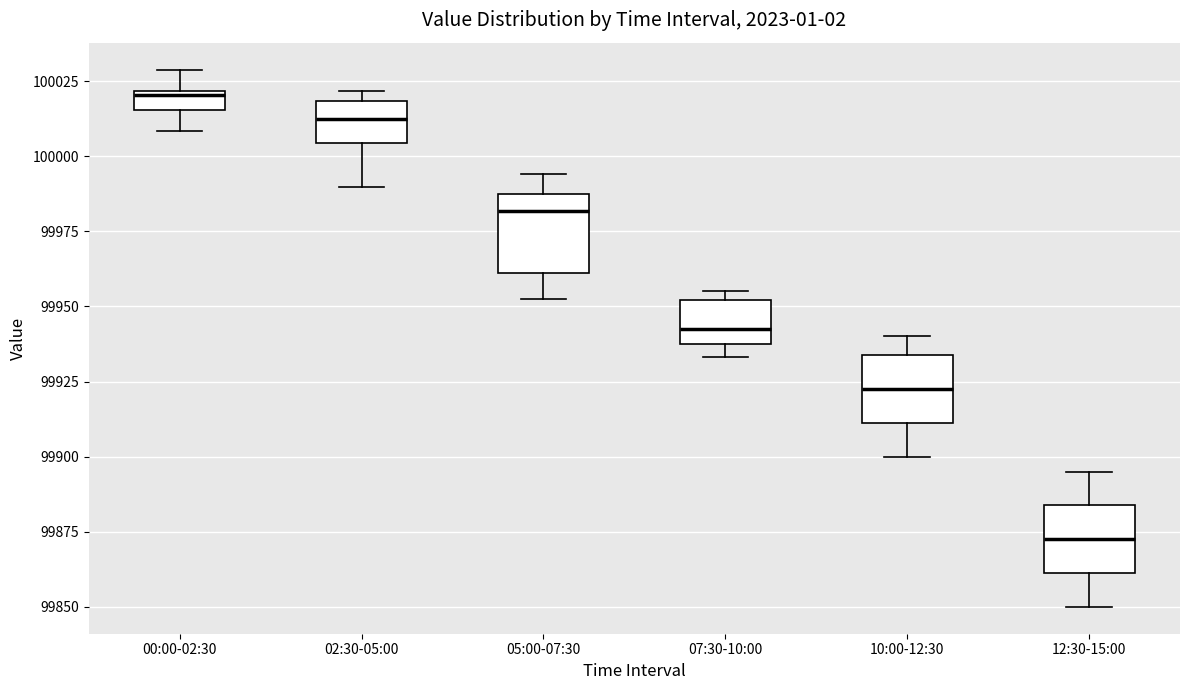

Where is the upper edge of the box for 05:00-07:30 on the y-axis? The values are not printed on the chart, so give them approximately, as read against the axis.

99985